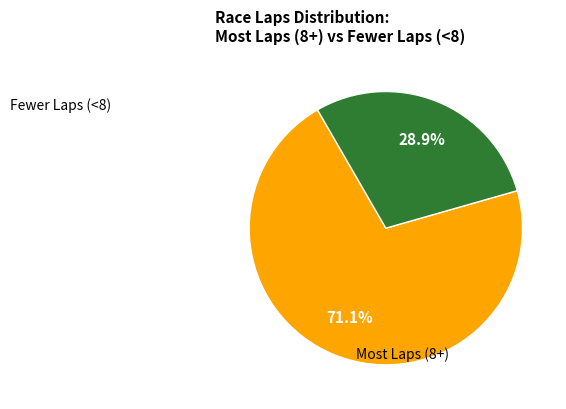

Does any single category account for the majority?

Yes